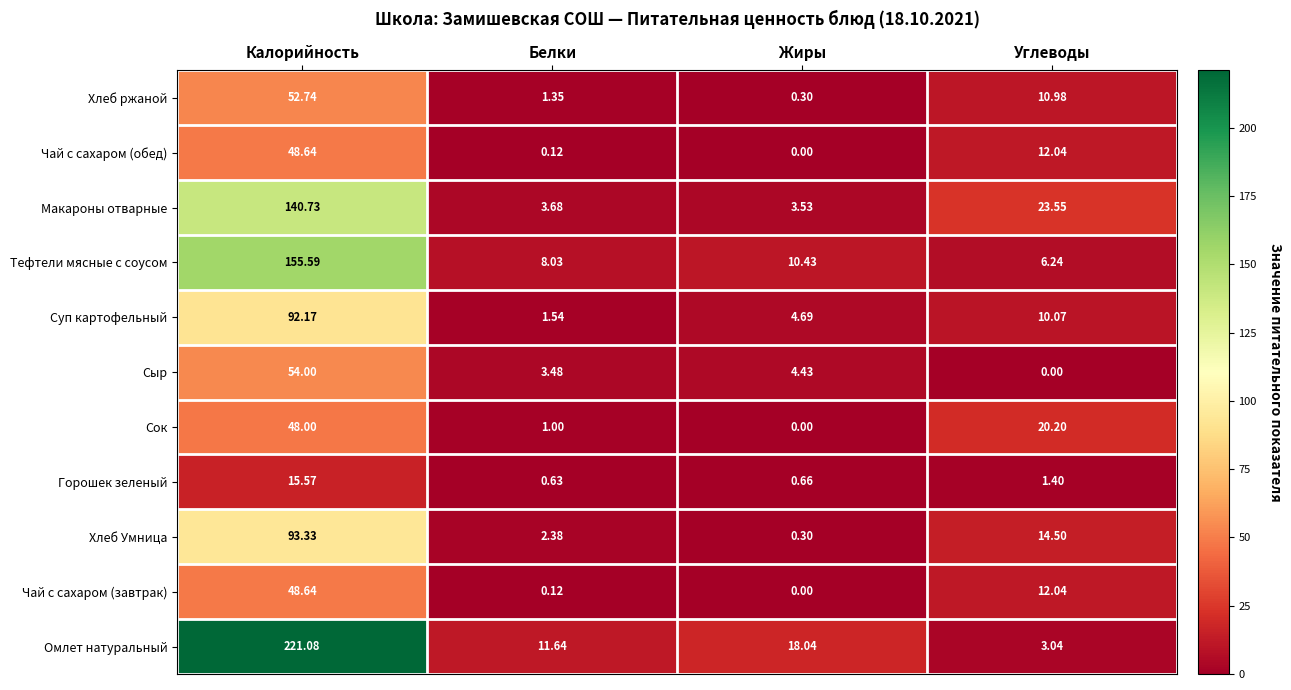

At which label does Хлеб ржаной reach its minimum?

Жиры